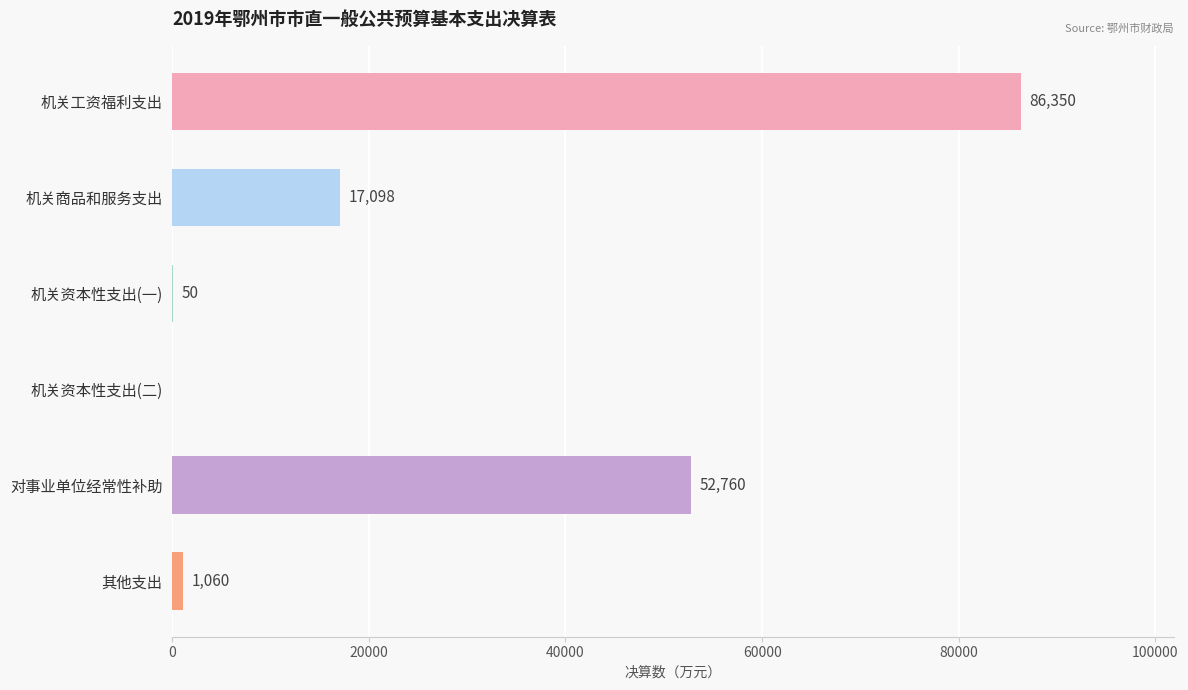

What is the sum of all values?

157318